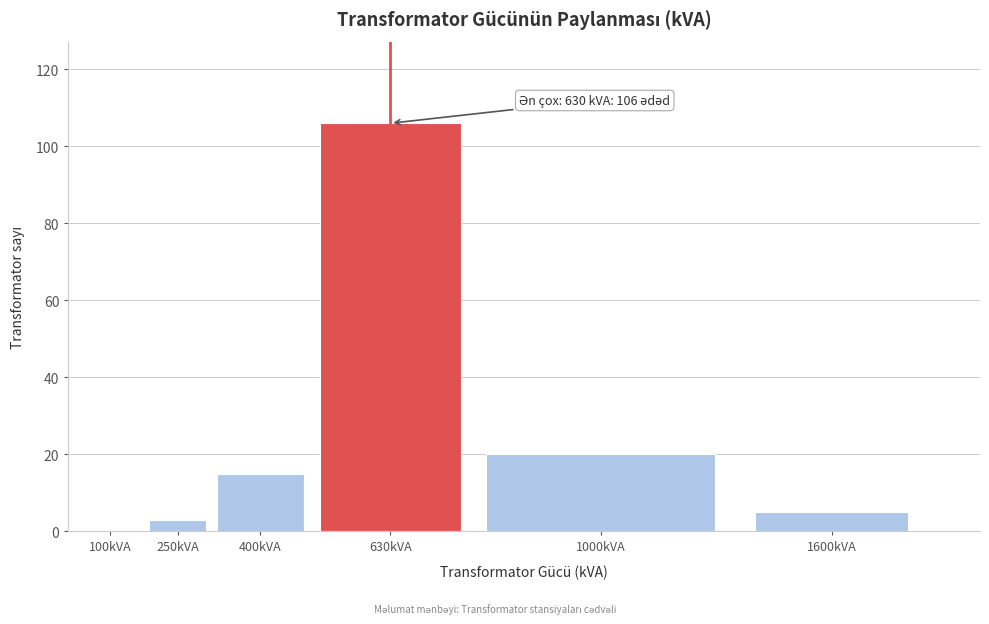

Reading right to left, extract all data points from this chart.

1600kVA=5	1000kVA=20	630kVA=106	400kVA=15	250kVA=3	100kVA=0